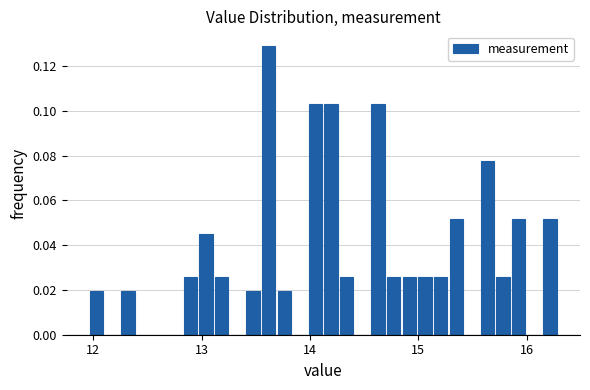

Read against the x-axis, roughly where is the centre of the tallest bar?

13.6